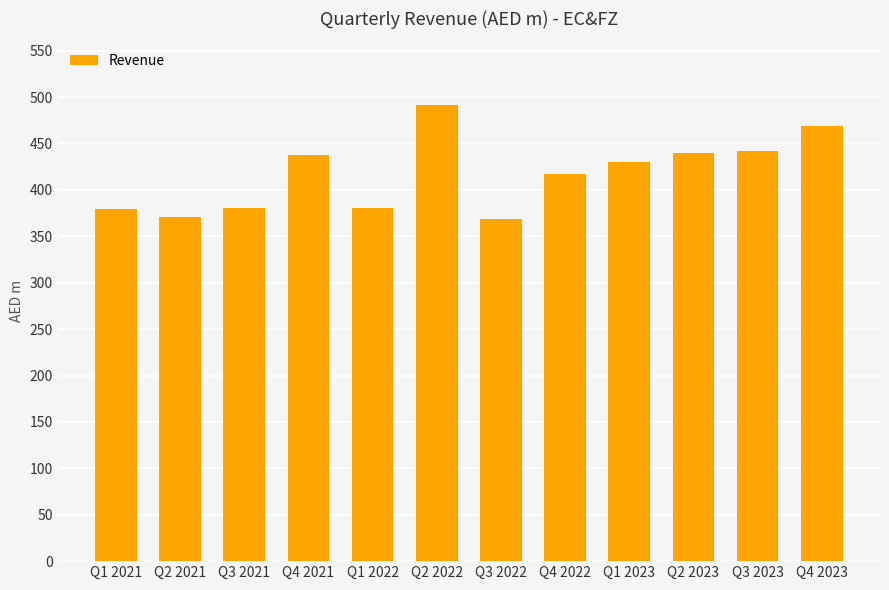

How many data points are less than 430?

6